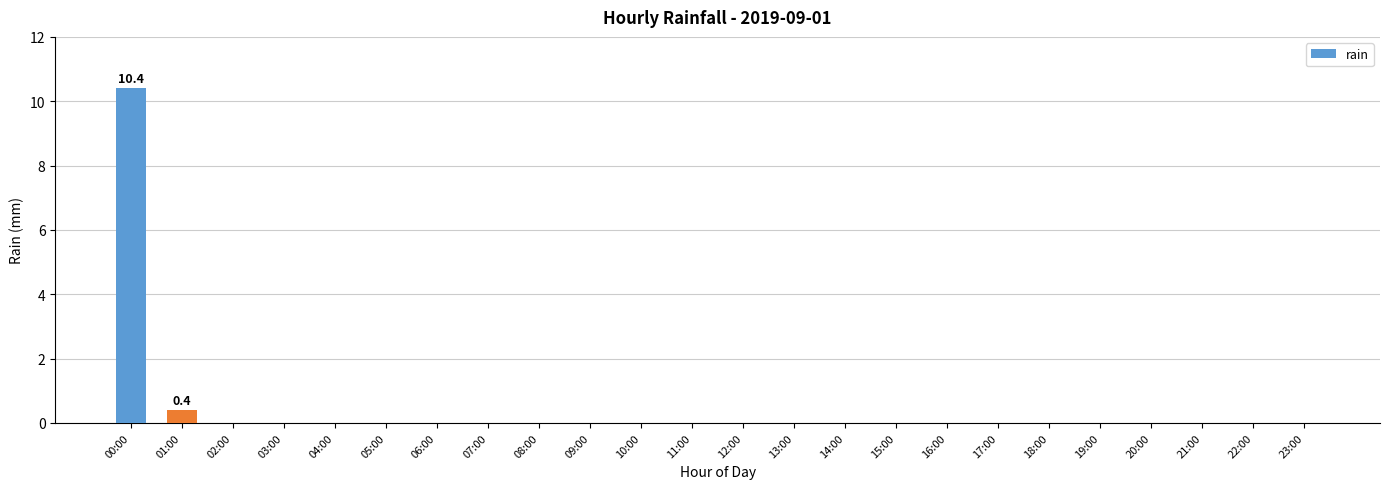

What is the greatest value displayed?

10.4